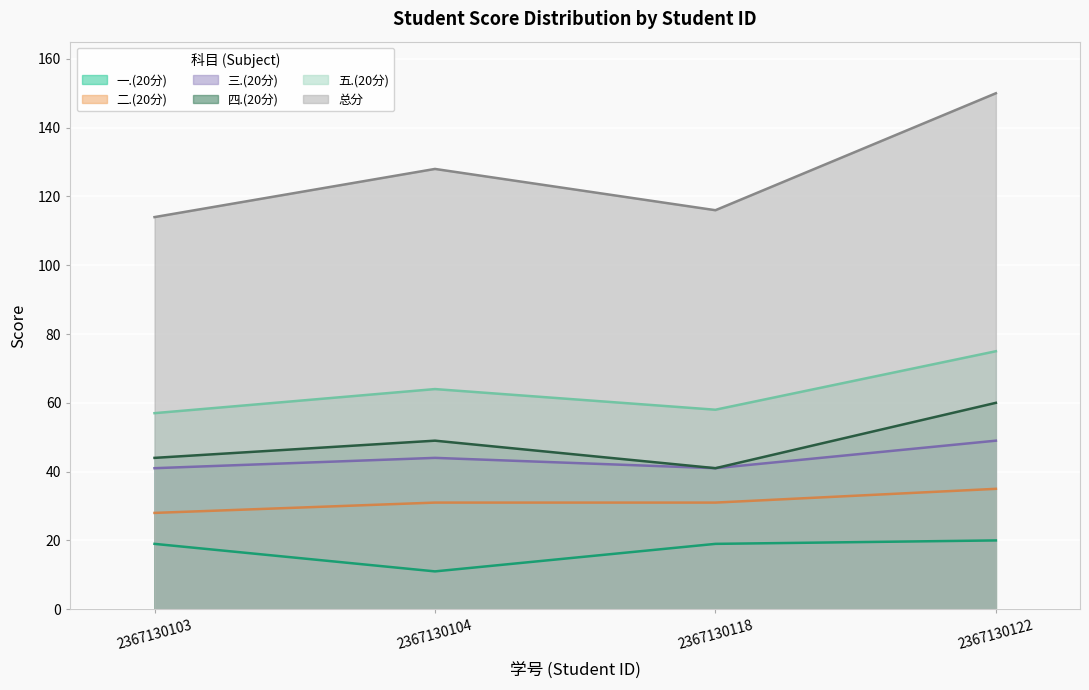

Which has a higher value, 2367130103 or 2367130122?

2367130122